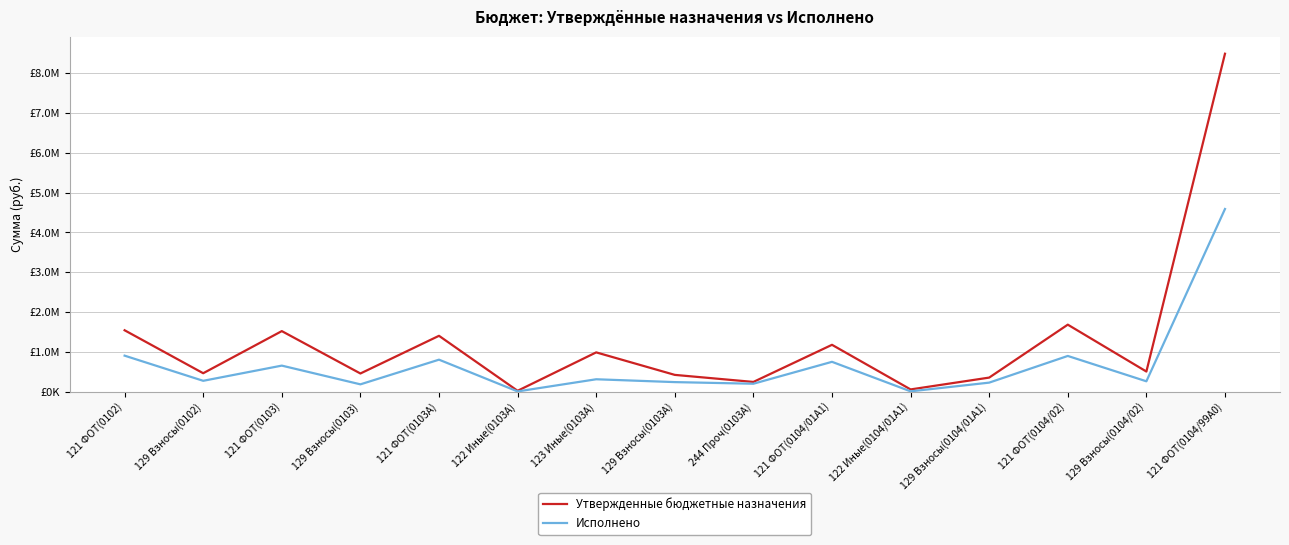

Which series changed the most between 121 ФОТ(0103) and 121 ФОТ(0103А)?

Исполнено